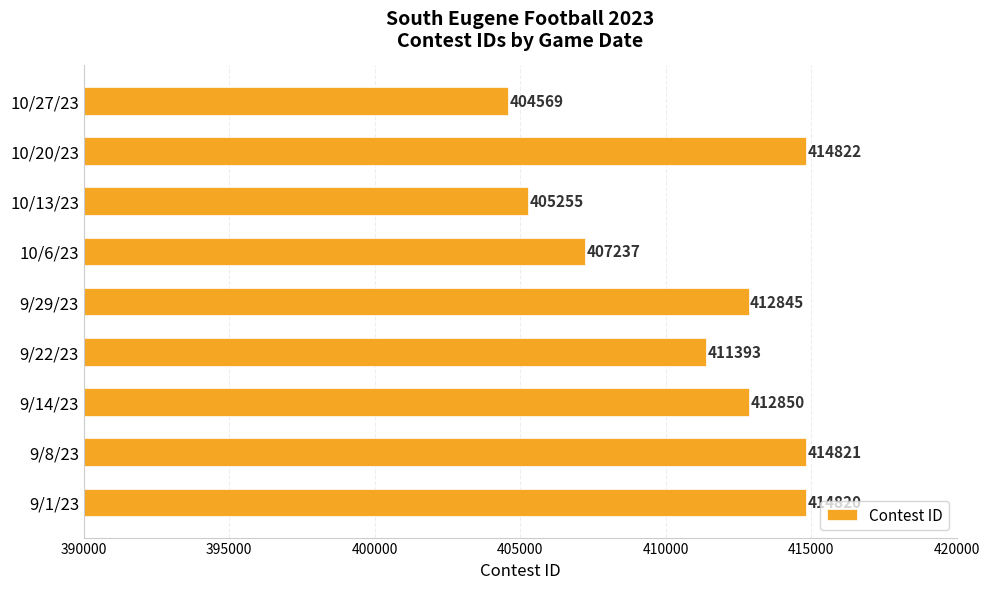

Is it true that the value at 10/20/23 is 414822?

True